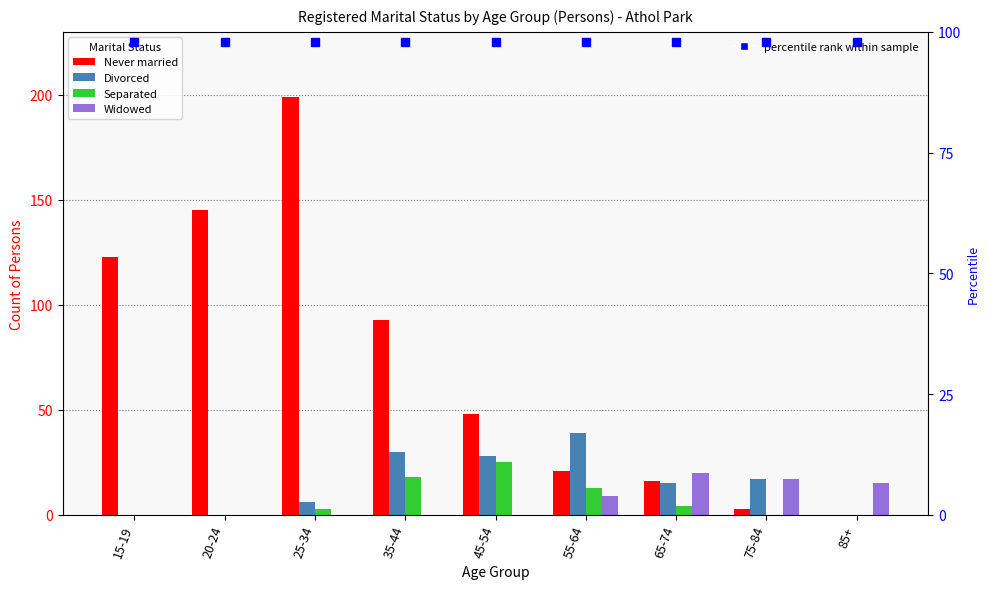

Which series reaches the maximum Y coordinate?

Never married